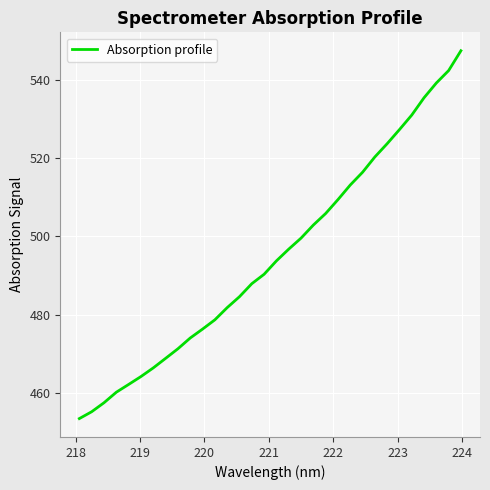

What is the maximum value shown in the chart?

547.4